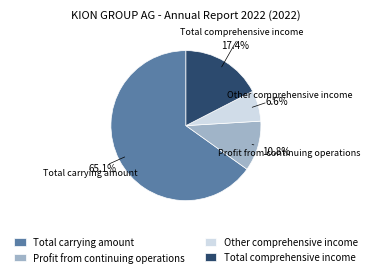

Which has a higher value, Profit from continuing operations or Other comprehensive income?

Profit from continuing operations